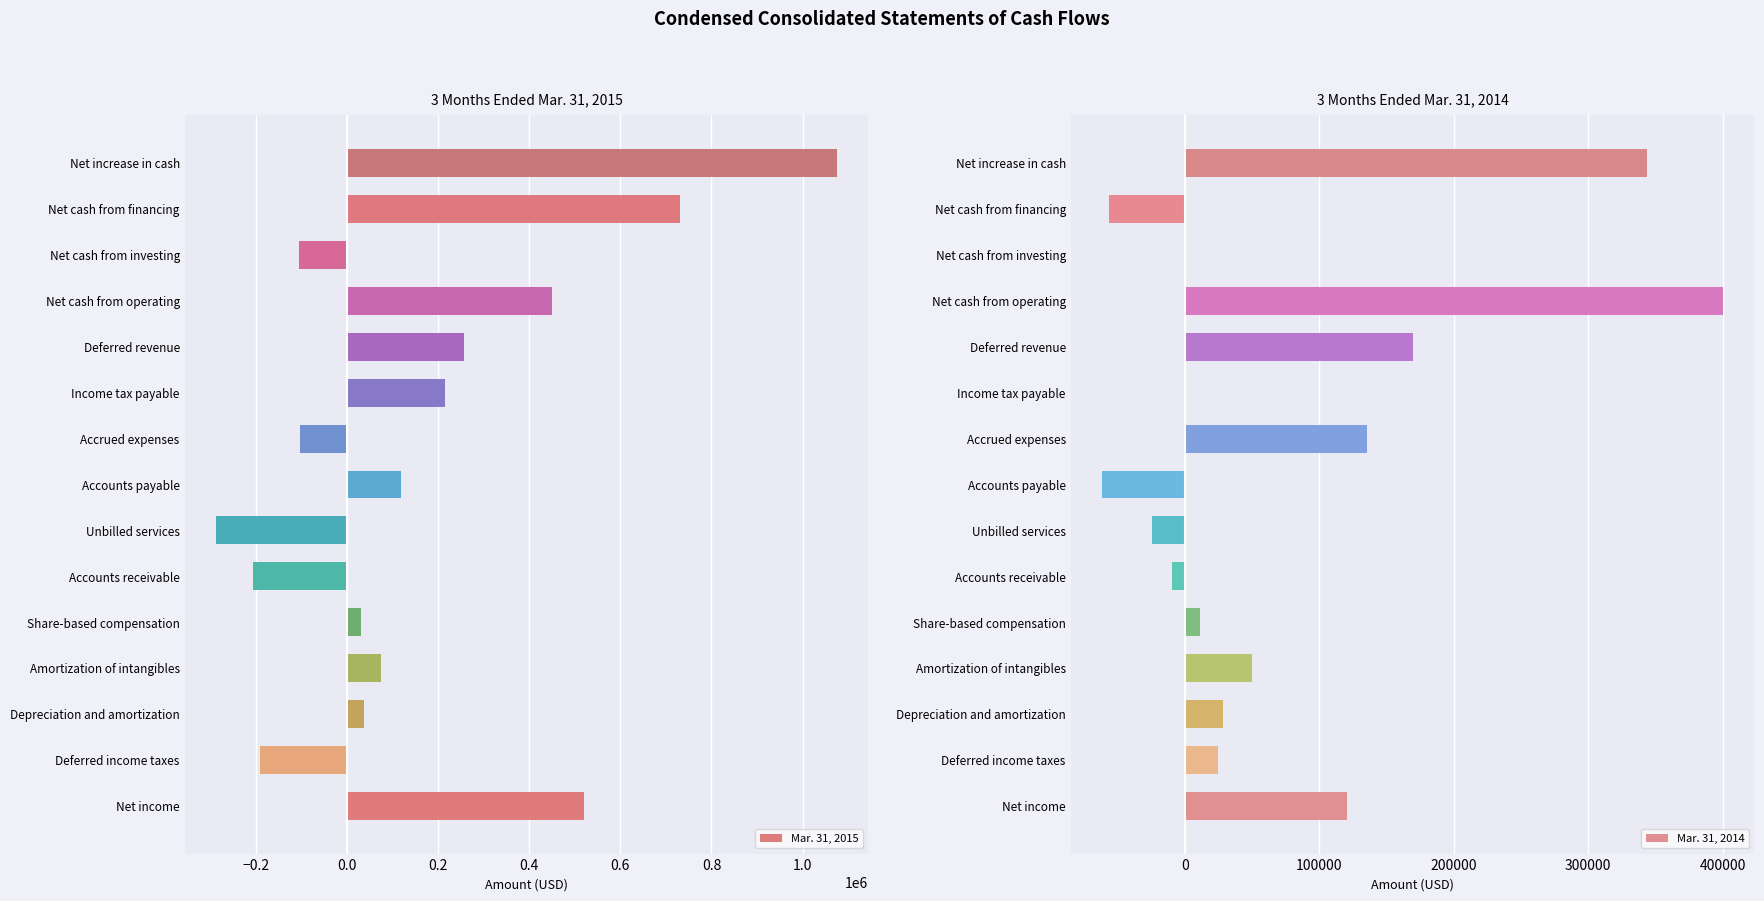

Are the bars horizontal?

Yes